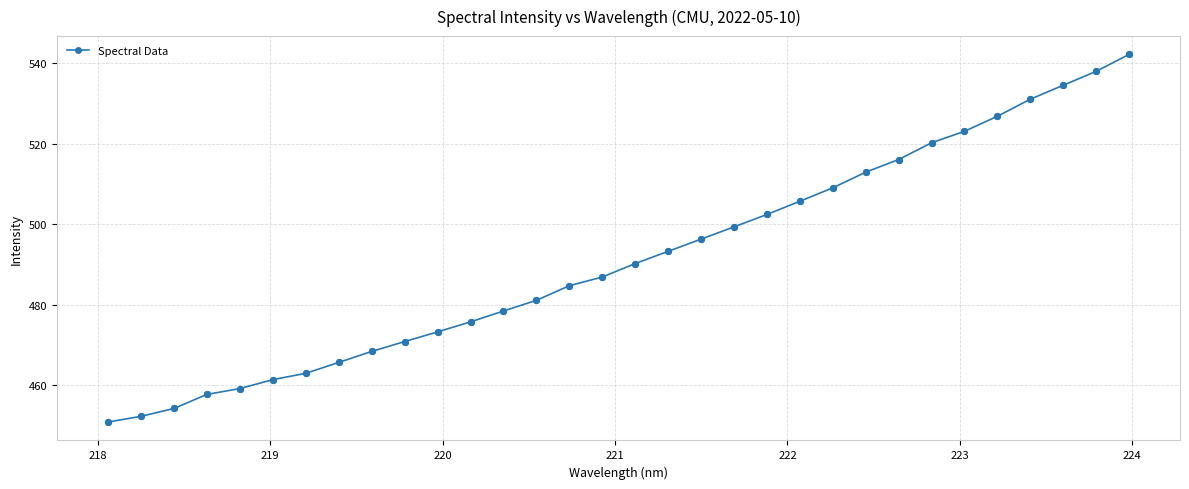

What is the minimum value shown in the chart?

450.9